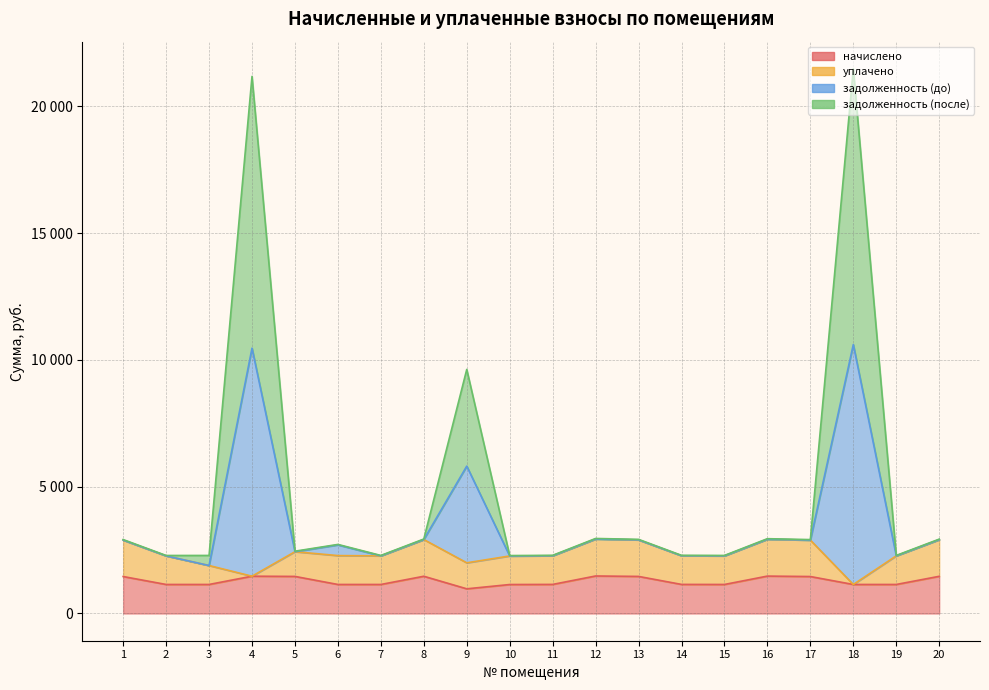

What is the minimum value for начислено?

973.4